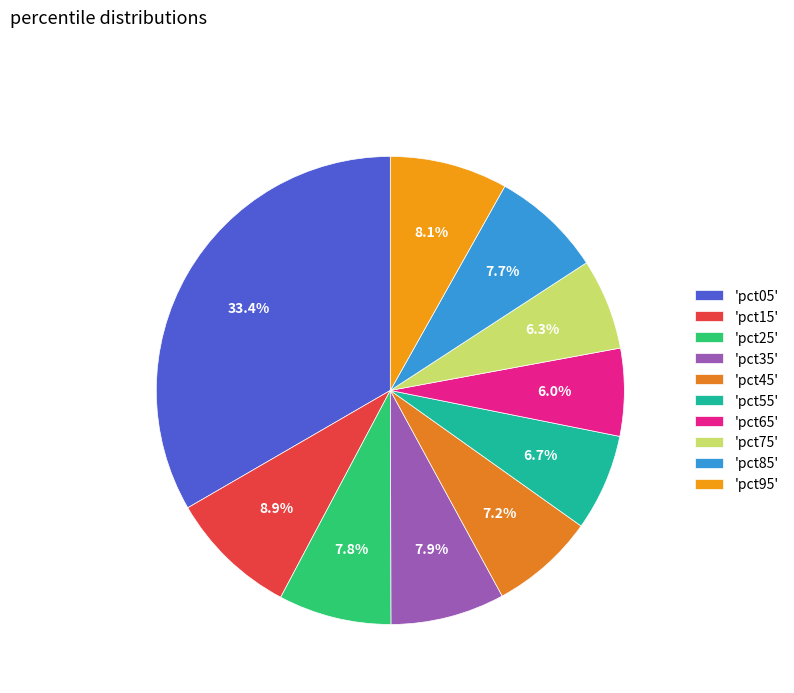

Is there a majority slice in this chart?

No